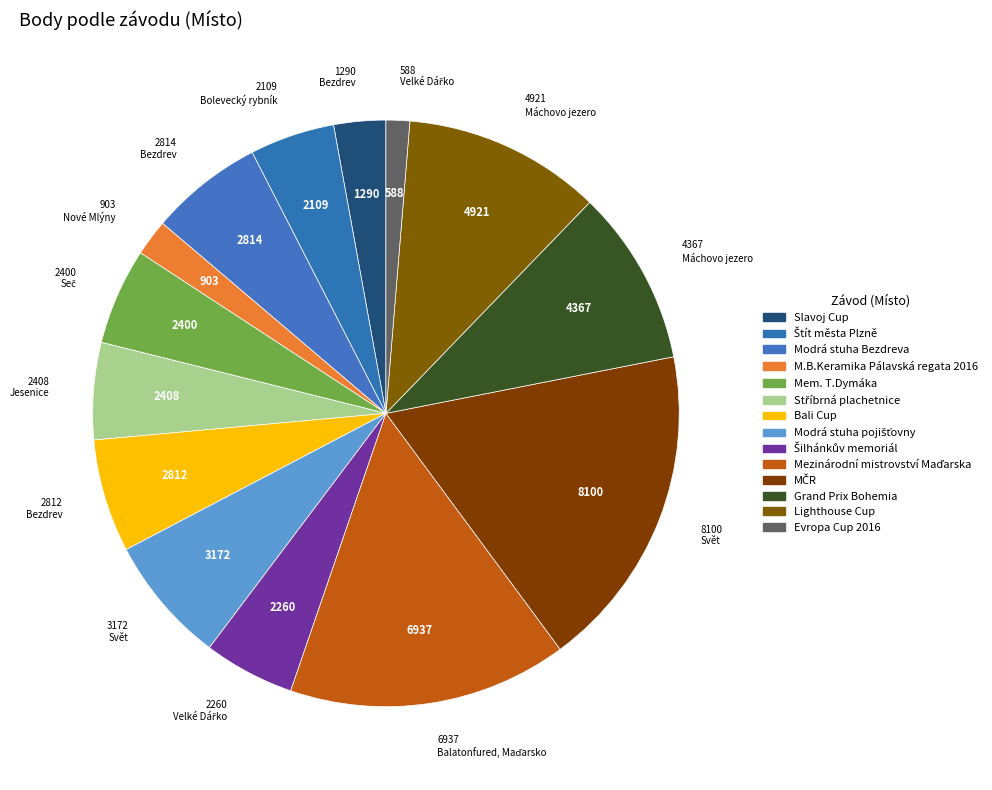

Count the number of slices in the pie.

14